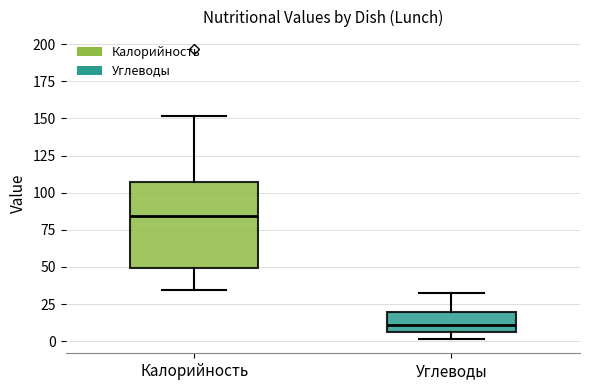

Reading left to right, read every box against the y-axis: the position of its median line, the range the box covers, and the ends of its whiskers. The values are not printed on the chart, so give them approximately, as read against the axis.

Калорийность: median 85, box 50 to 105, whiskers 35 to 150
Углеводы: median 10, box 5 to 20, whiskers 0 to 35